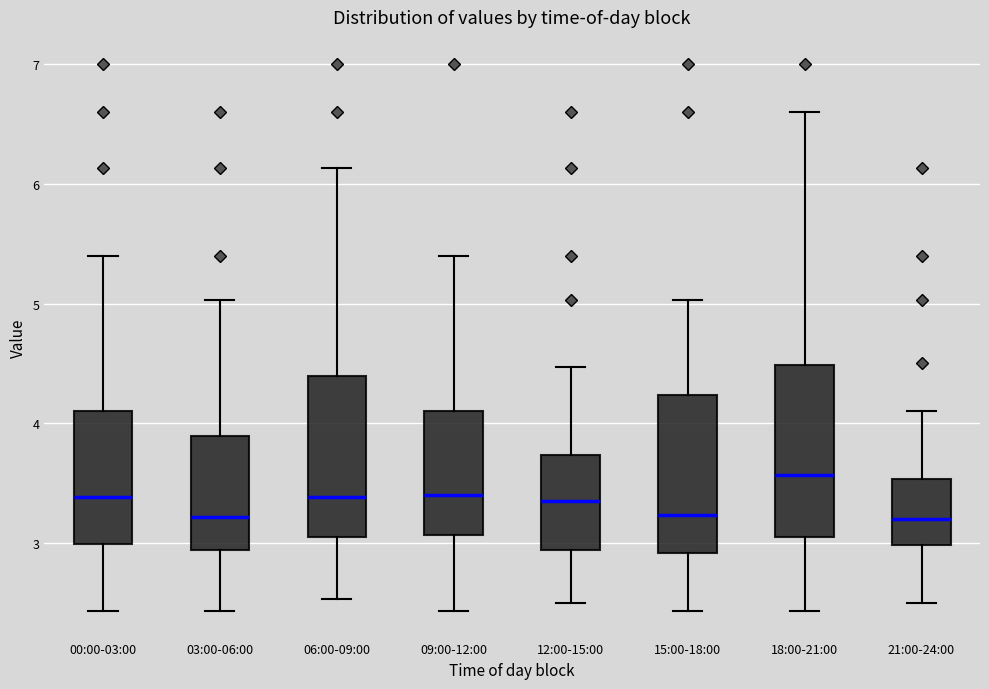

Where does the median line of the box for 15:00-18:00 sit on the y-axis? The values are not printed on the chart, so give them approximately, as read against the axis.

3.2